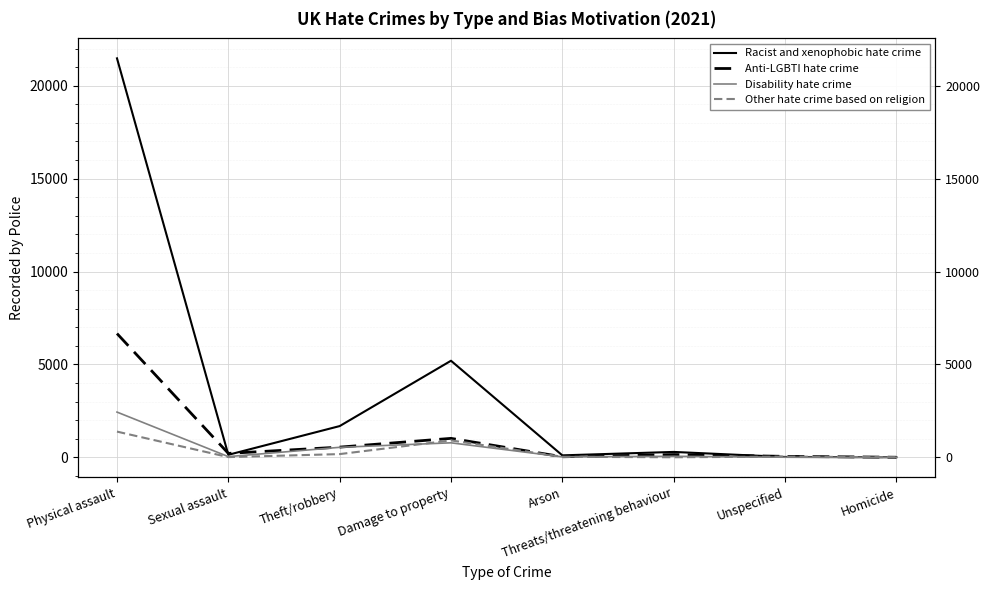

True or false: Disability hate crime and Racist and xenophobic hate crime intersect in this chart.

False